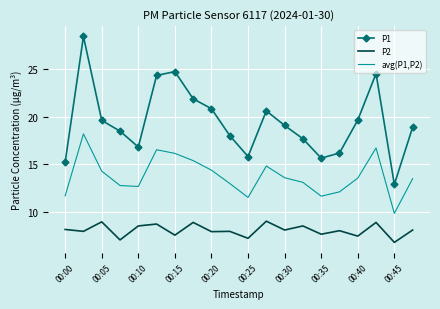

Which series has the largest total across all categories?

P1